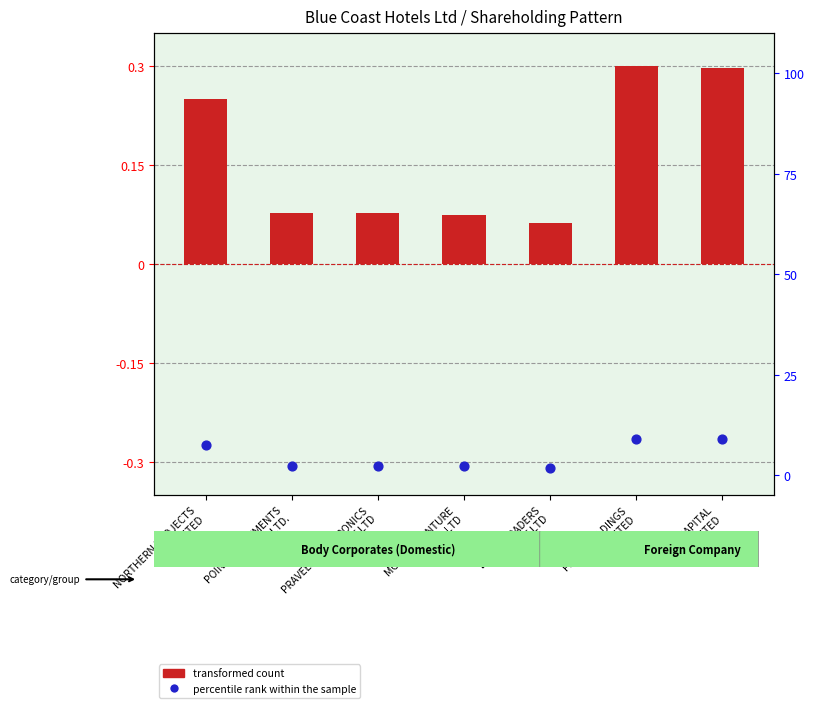

Which series has the largest total across all categories?

percentile rank within the sample